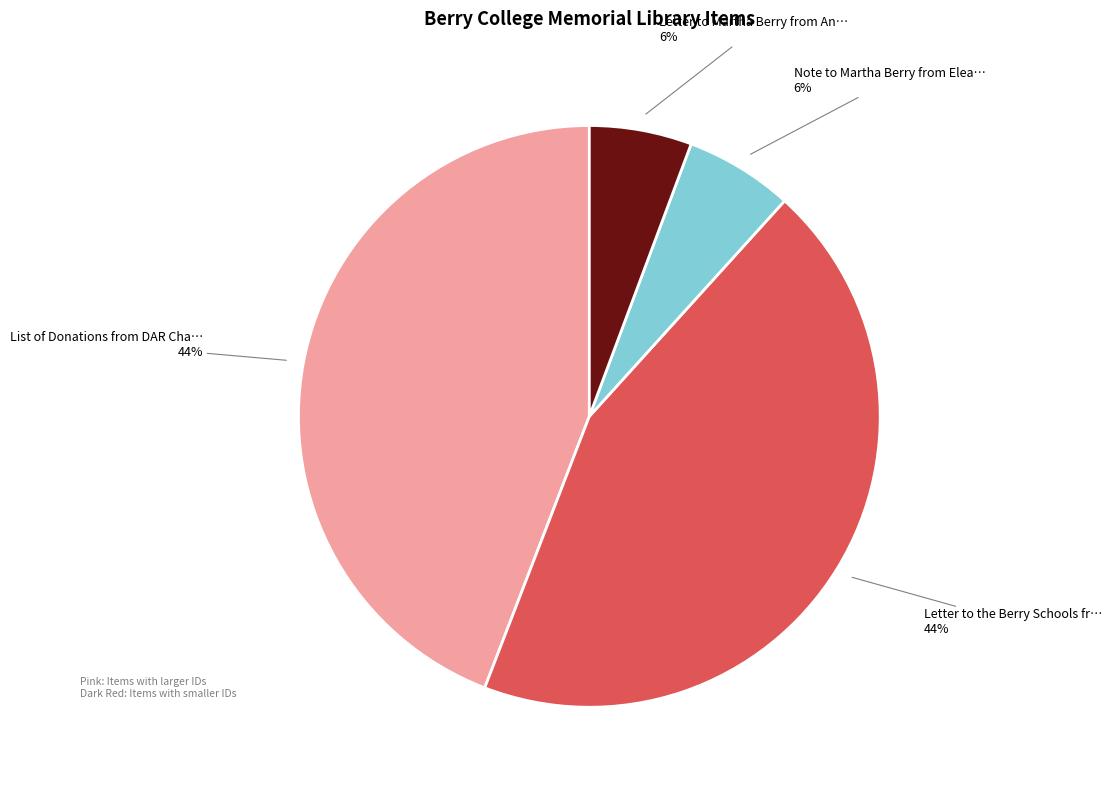

Is there a majority slice in this chart?

No